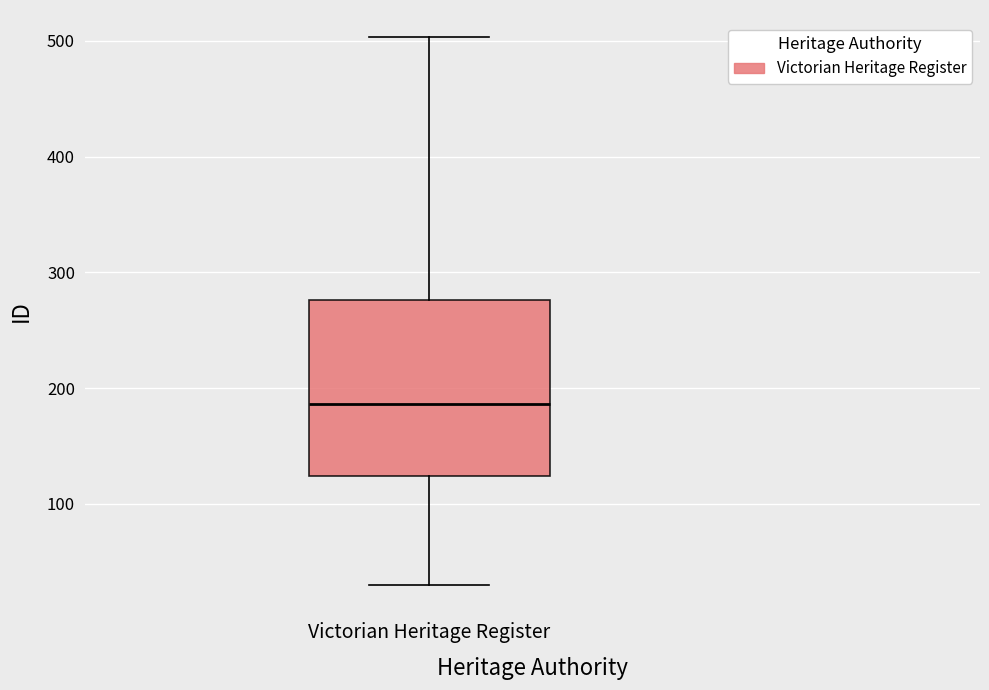

Read this box plot against the y-axis: the position of the median line, the range covered by the box, and the ends of both whiskers. The values are not printed on the chart, so give them approximately, as read against the axis.

median 190, box 120 to 280, whiskers 30 to 500